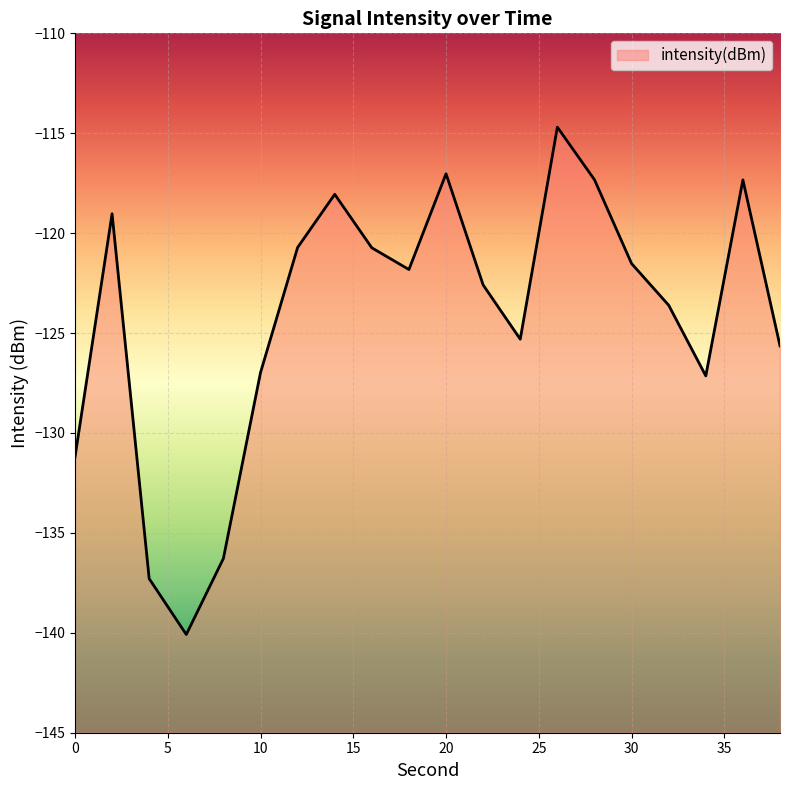

Which category has the lowest value across all series?

6